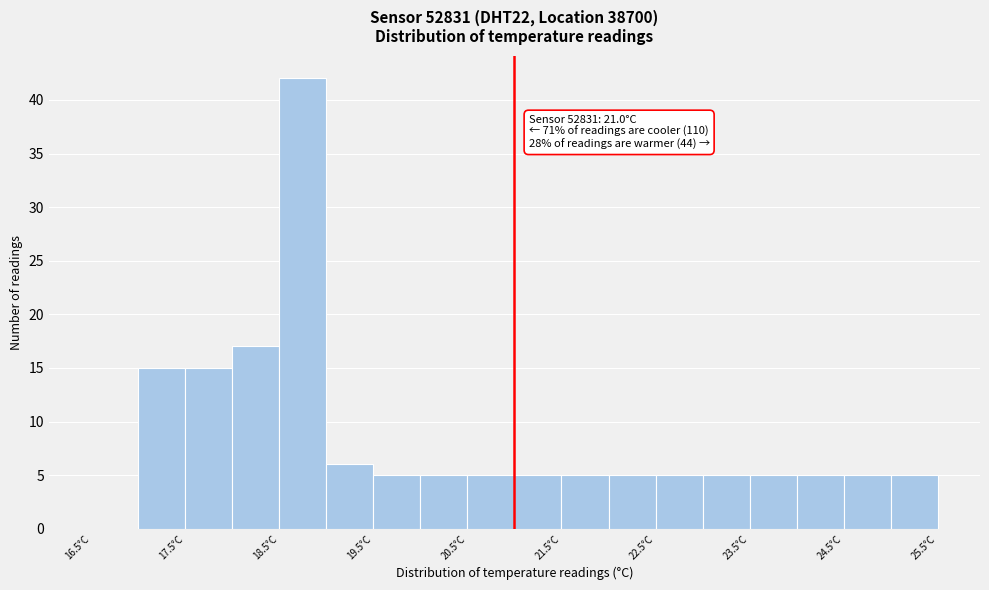

Which range on the x-axis has the tallest bar?

18.5 to 19.0